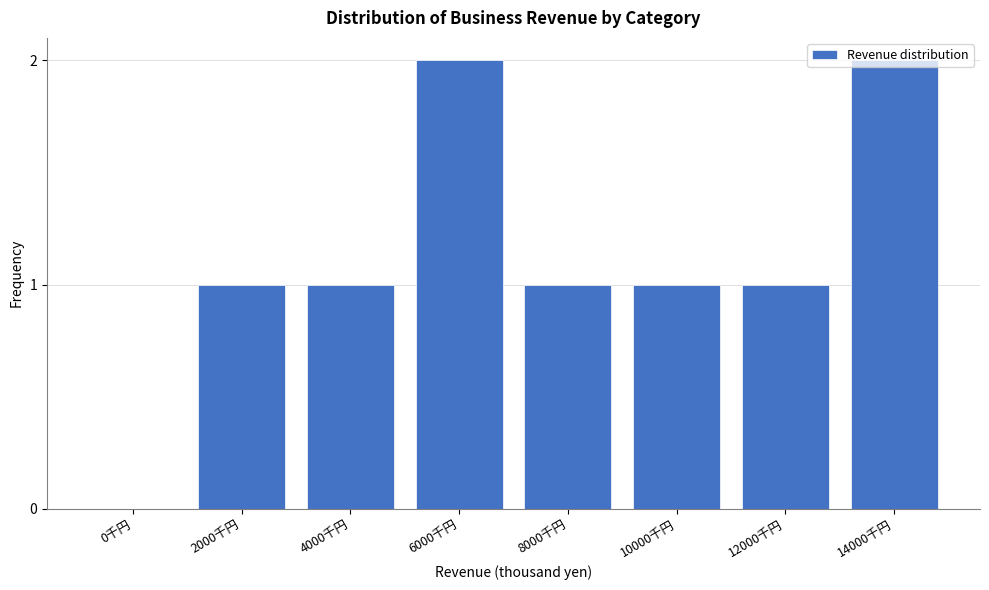

Between 4000千円 and 14000千円, which is larger?

14000千円